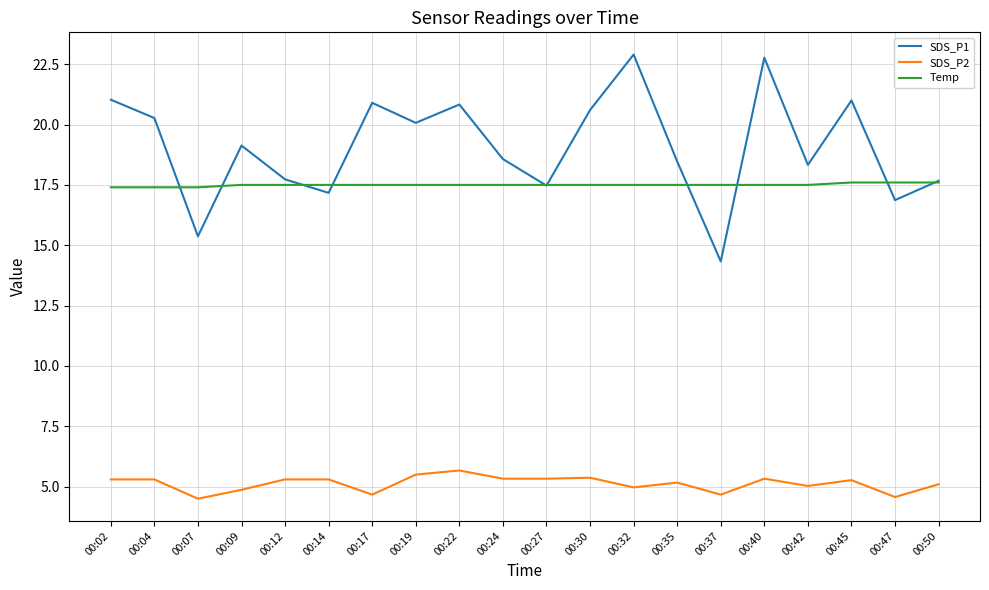

What is the smallest value displayed?

4.5